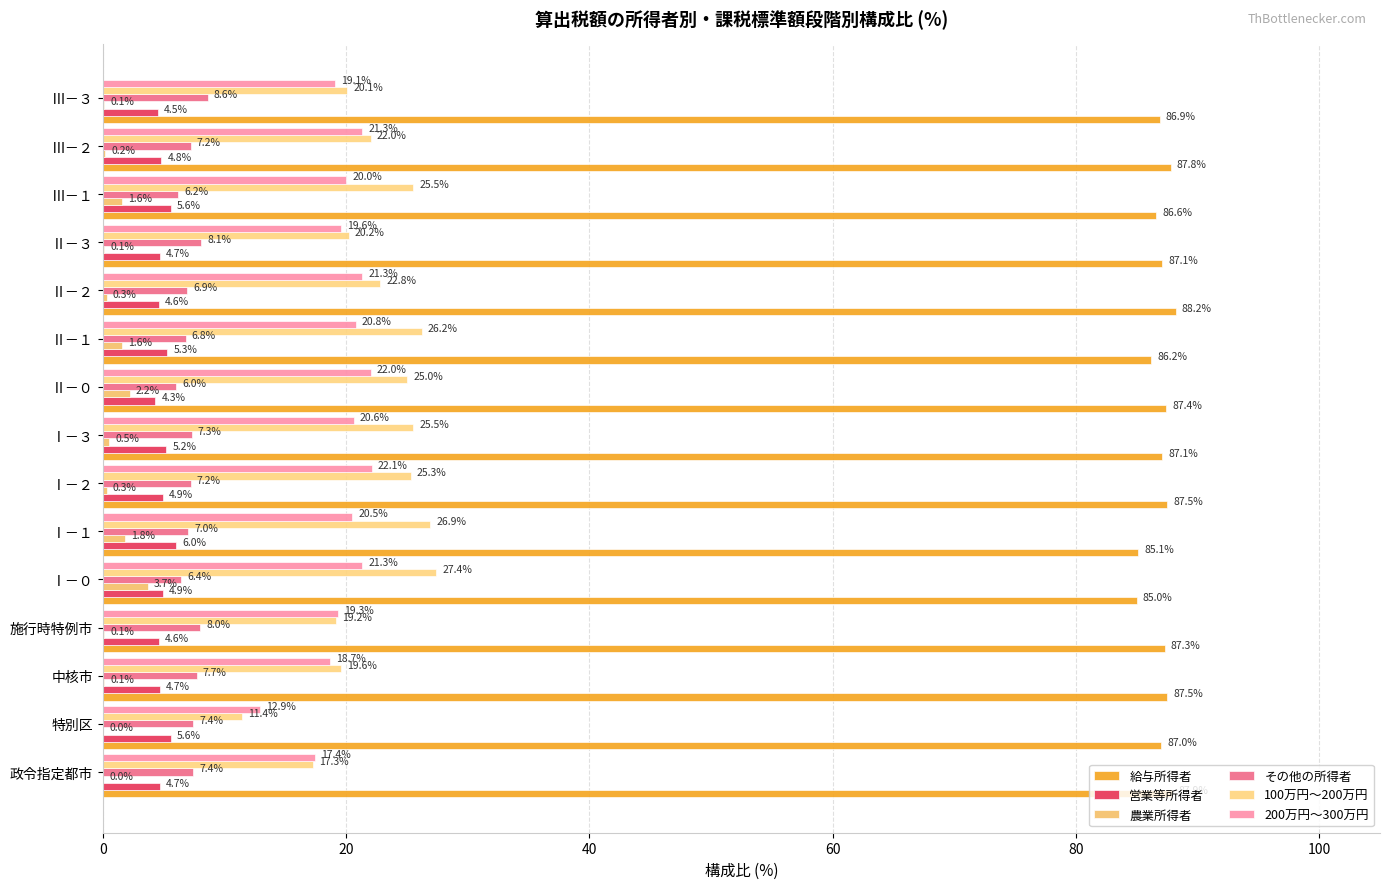

What are all the series names shown in the legend?

給与所得者, 営業等所得者, 農業所得者, その他の所得者, 100万円～200万円, 200万円～300万円